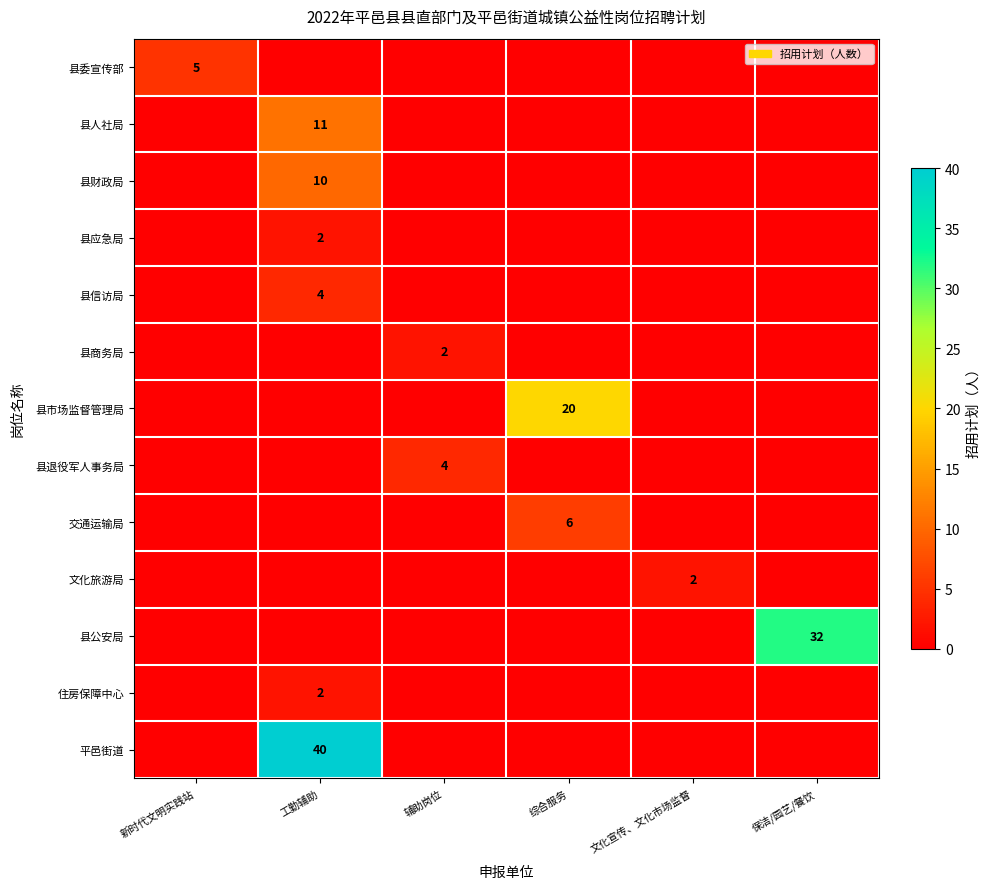

At which label does 平邑街道 reach its peak?

工勤辅助